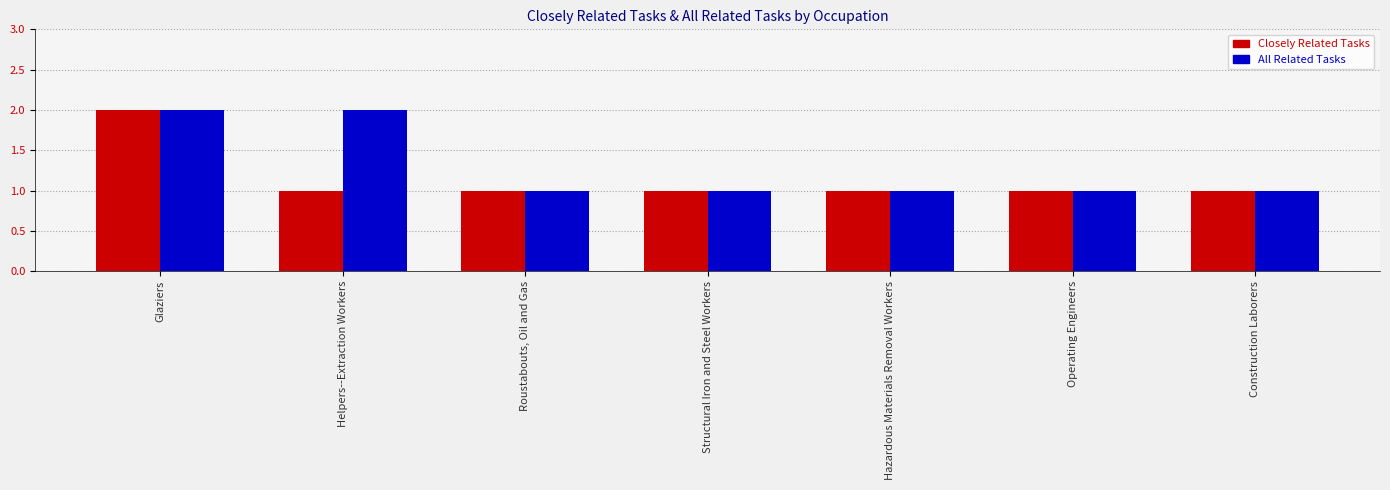

How many bars are there in each group?

2